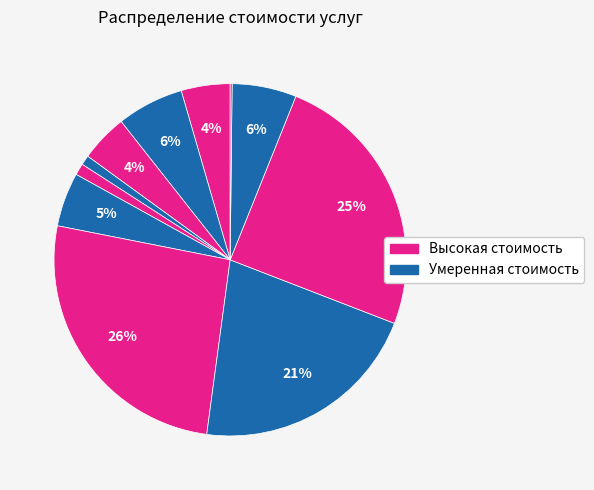

To the nearest percent, what is the difference between the largest and smallest slice percentages?

26%